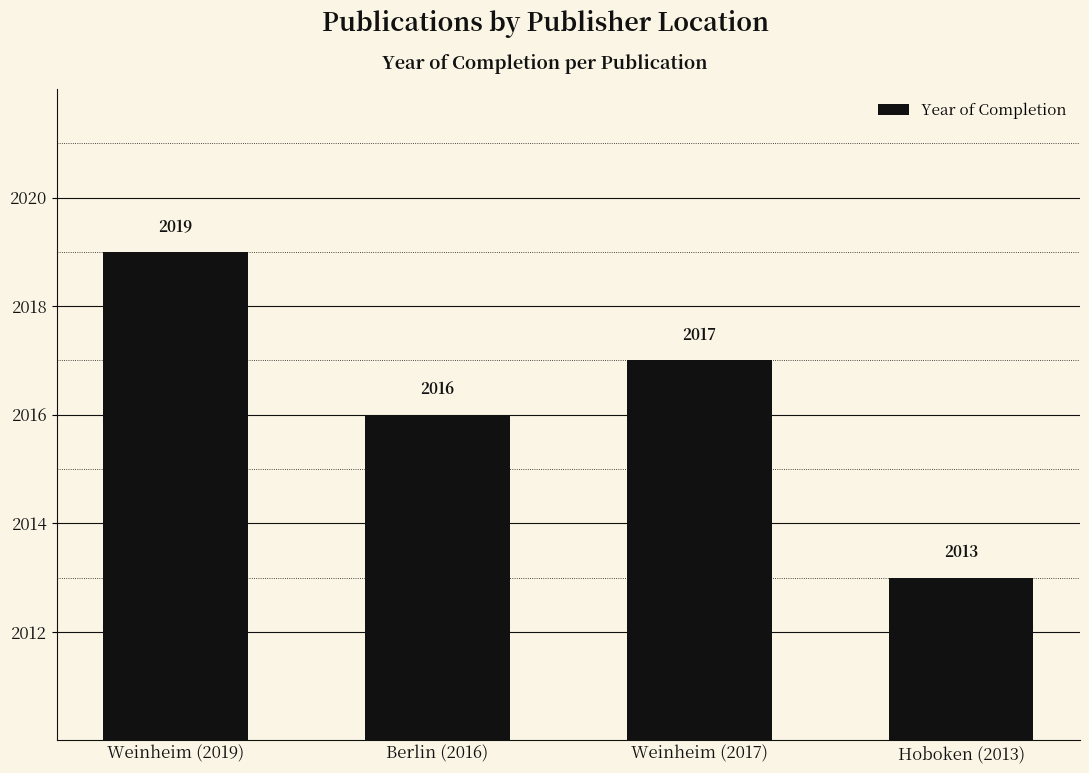

What is the label of the 2nd bar from the left?

Berlin (2016)